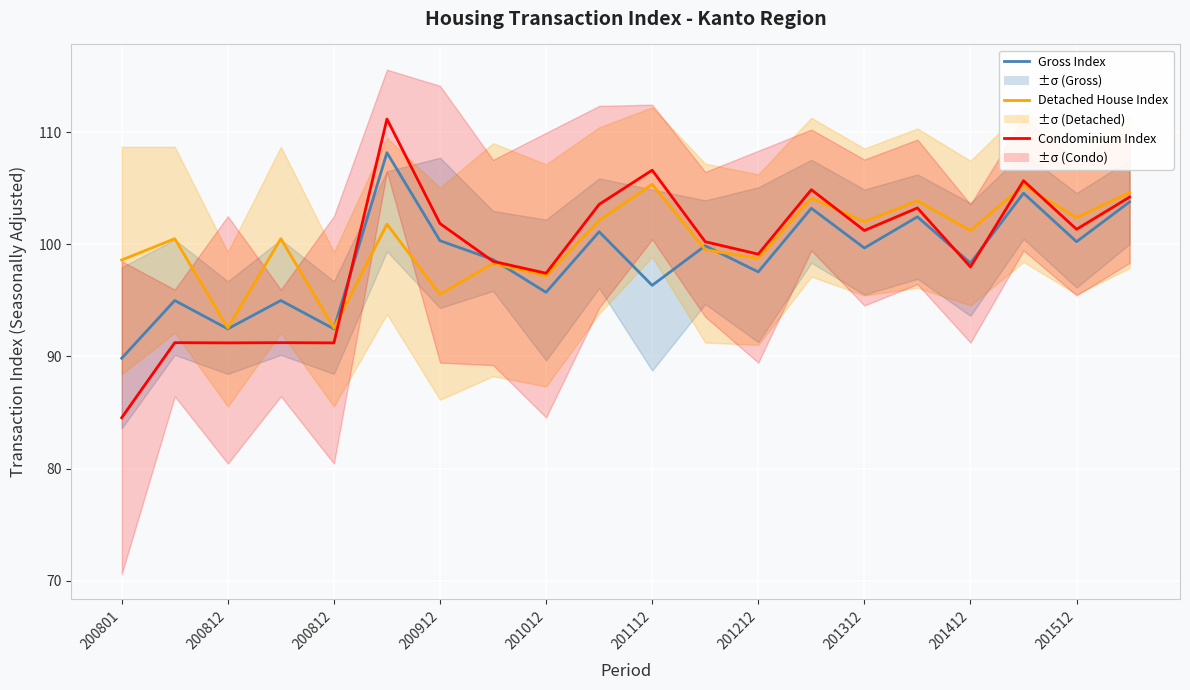

Does the chart display data point markers on the line(s)?

No